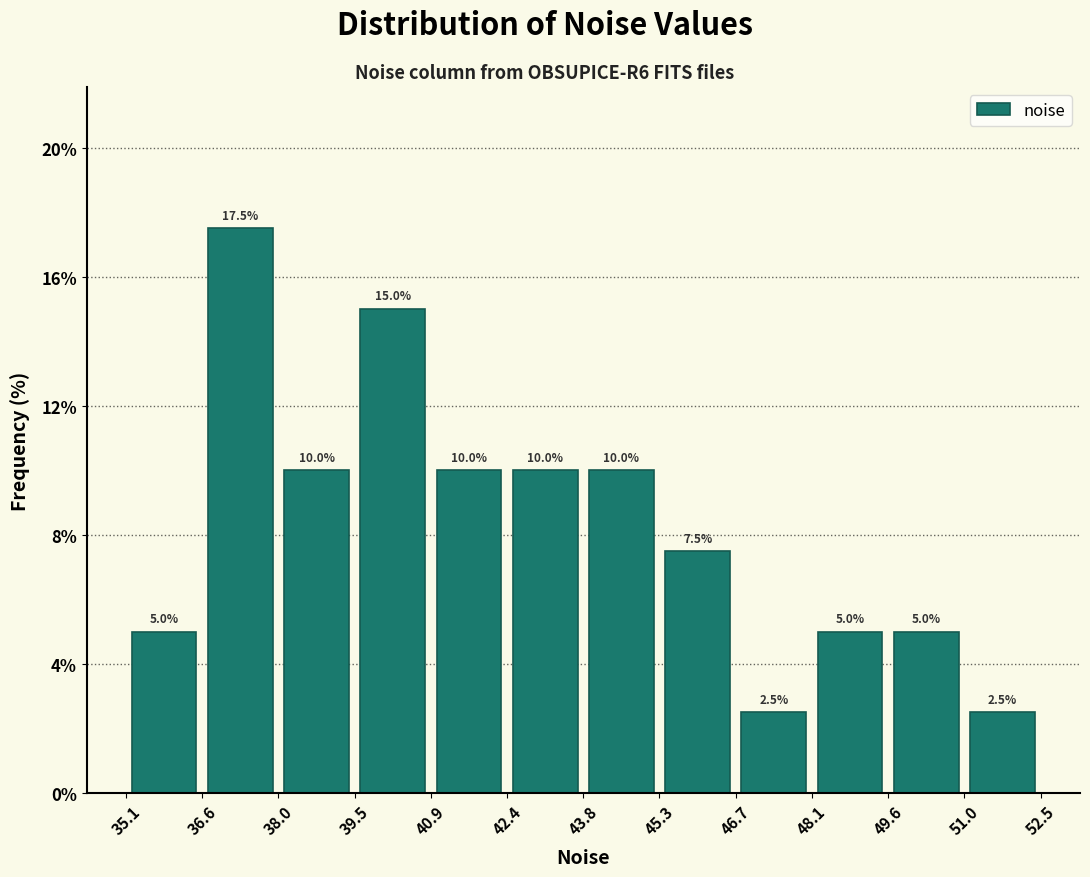

Reading left to right, transcribe this chart: for each bar, give the range it covers on the x-axis and its height.

35.1 to 36.6: 5.0
36.6 to 38.0: 17.5
38.0 to 39.5: 10.0
39.5 to 40.9: 15.0
40.9 to 42.4: 10.0
42.4 to 43.8: 10.0
43.8 to 45.3: 10.0
45.3 to 46.7: 7.5
46.7 to 48.1: 2.5
48.1 to 49.6: 5.0
49.6 to 51.0: 5.0
51.0 to 52.5: 2.5